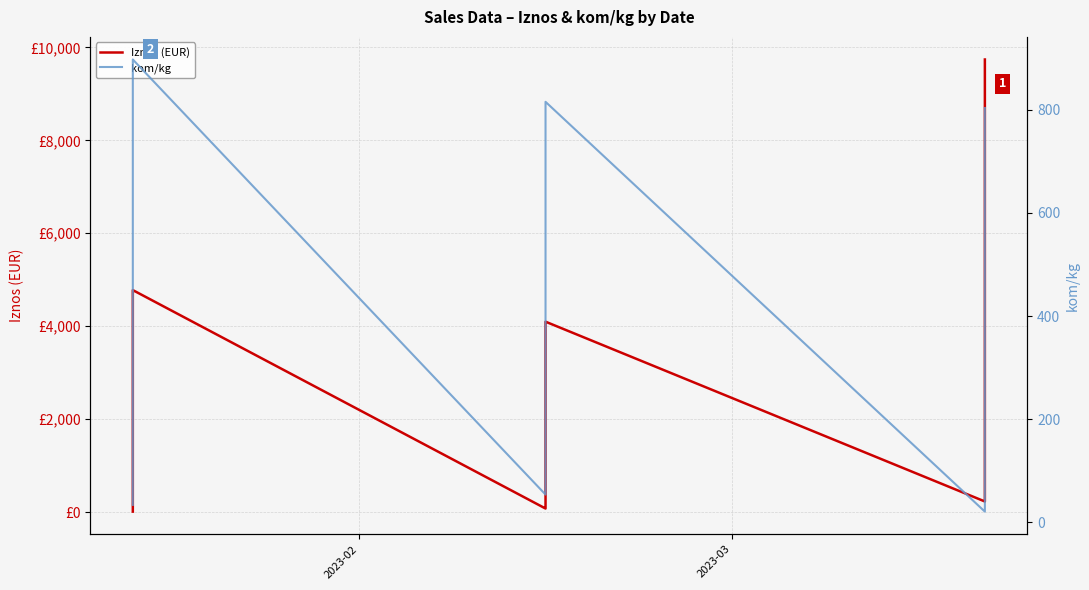

True or false: Iznos (EUR) has a value of 85.7 at 3.

False